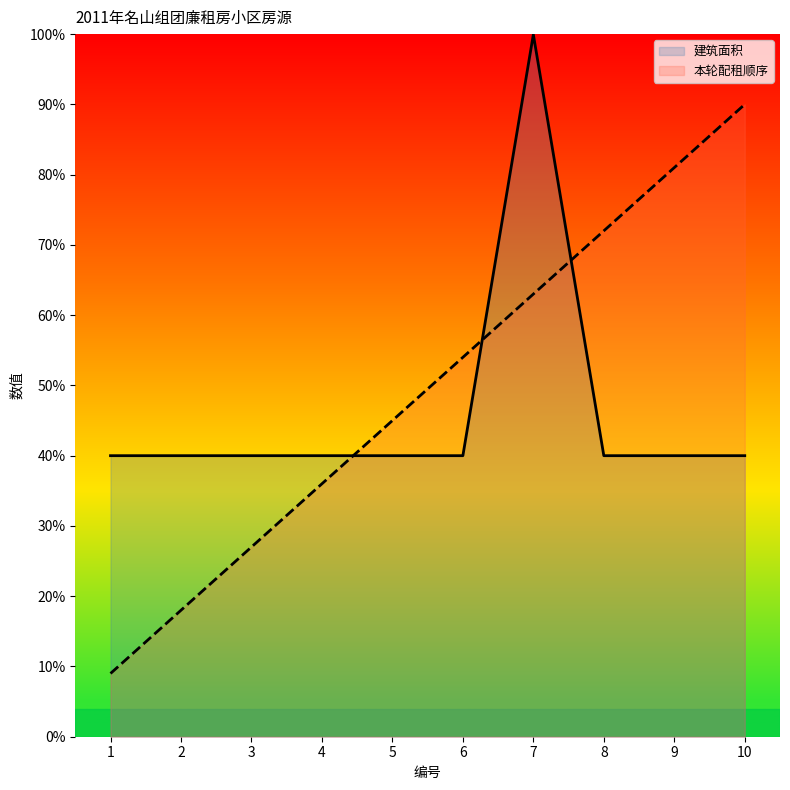

Reading left to right, extract all data points from this chart.

建筑面积: 40.0	40.0	40.0	40.0	40.0	40.0	99.9	40.0	40.0	40.0
本轮配租顺序: 9.0	18.0	27.0	36.0	45.0	54.0	63.0	72.0	81.0	90.0